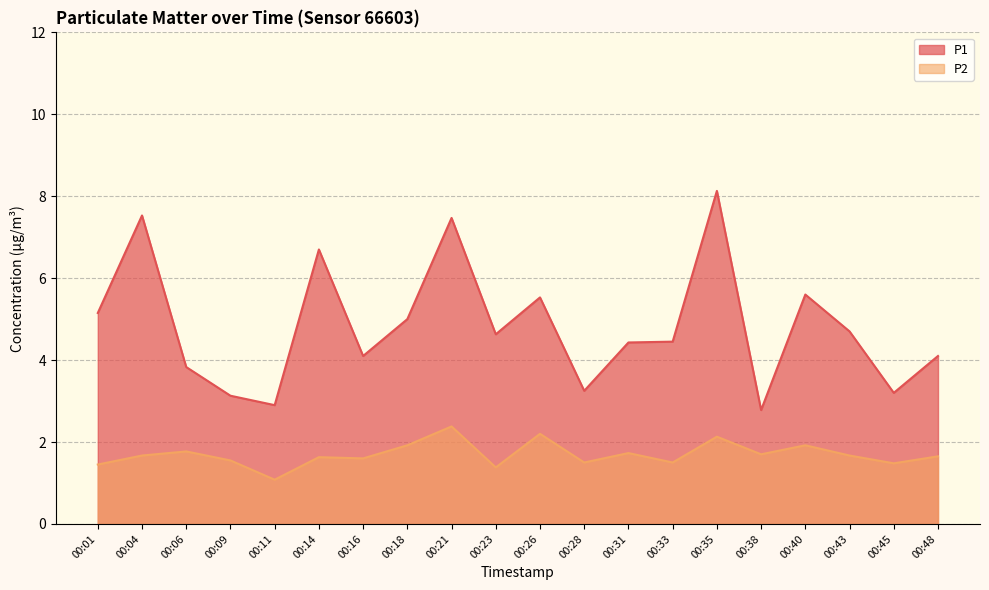

Which series has the largest range (max minus min)?

P1